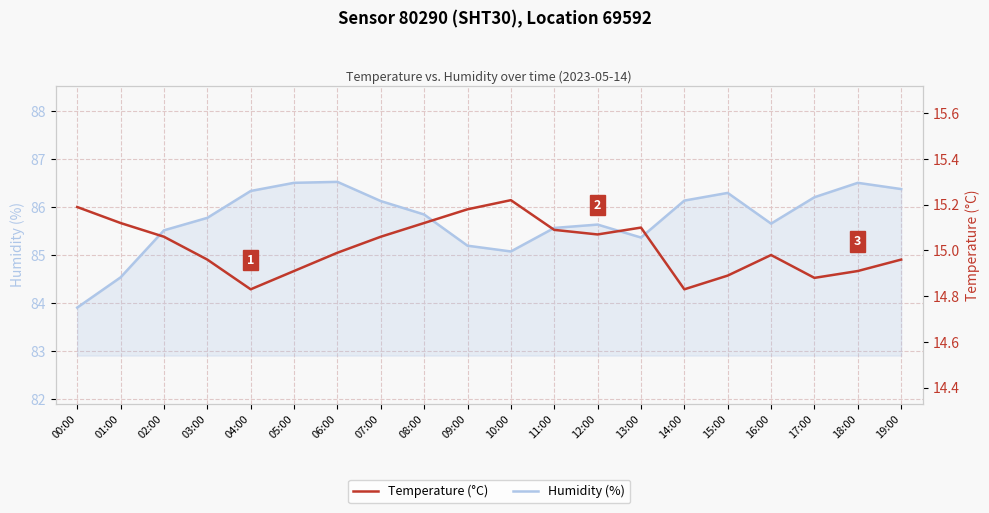

Rank the categories by Temperature (°C) value from highest to lowest.

10:00, 00:00, 09:00, 01:00, 08:00, 13:00, 11:00, 12:00, 02:00, 07:00, 06:00, 16:00, 03:00, 19:00, 05:00, 18:00, 15:00, 17:00, 04:00, 14:00